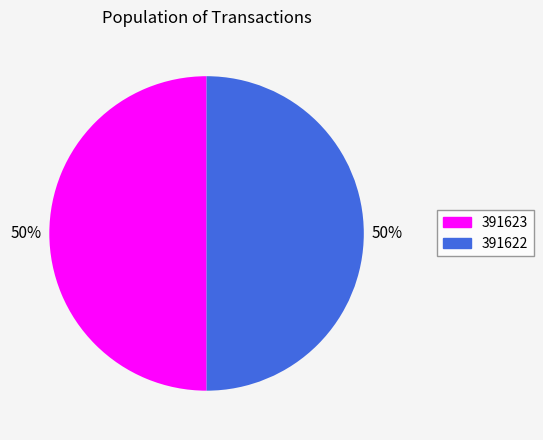

To the nearest percent, what is the average slice percentage?

50%